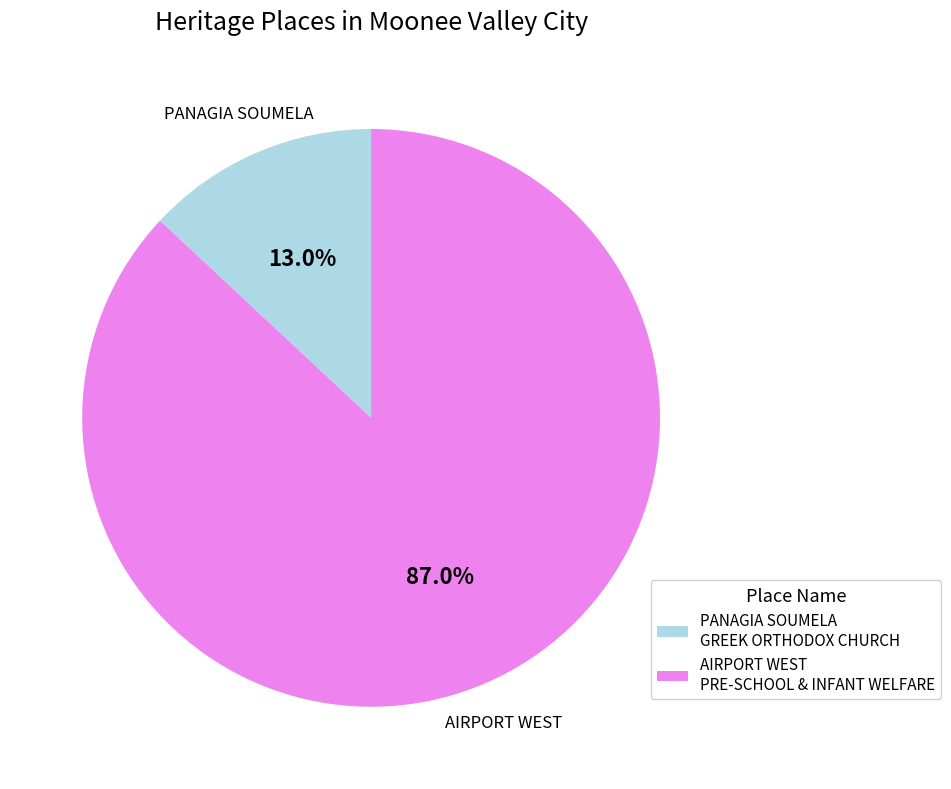

What percentage is the PANAGIA SOUMELA GREEK ORTHODOX CHURCH slice, to the nearest percent?

13%